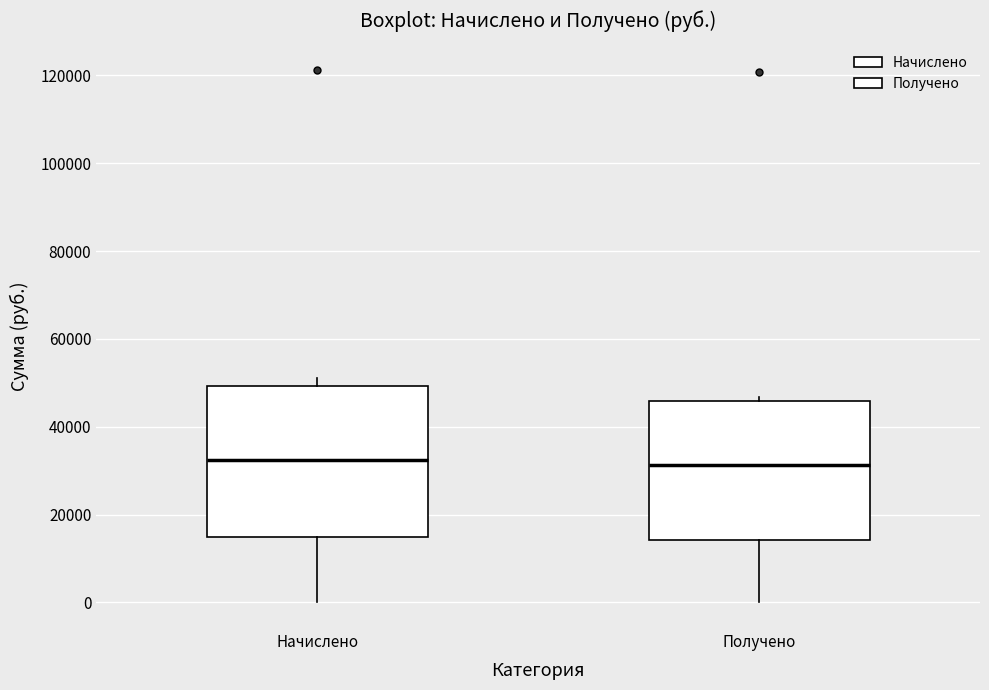

Reading left to right, transcribe this box plot: for each box, give where its median line is, the range the box spans, and where its two whiskers end, as read against the y-axis. The values are not printed on the chart, so give them approximately, as read against the axis.

Начислено: median 32000, box 14000 to 50000, whiskers 0 to 52000
Получено: median 32000, box 14000 to 46000, whiskers 0 to 46000 (just above the box's upper edge)